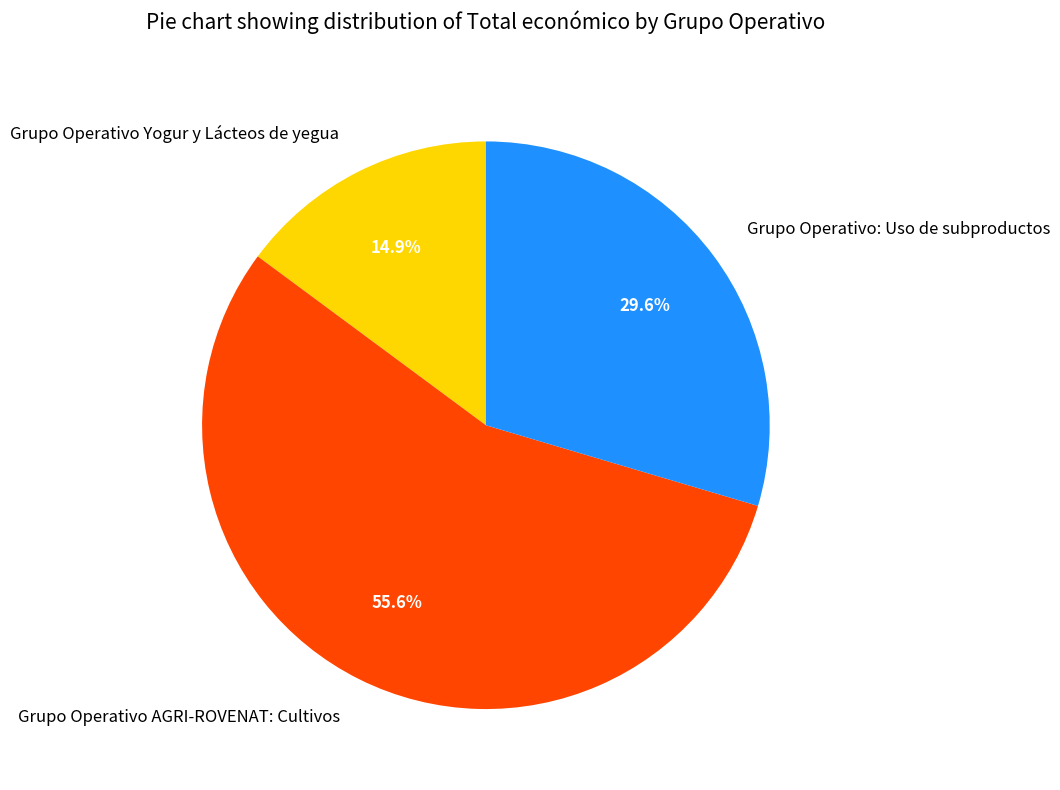

What is the smallest slice in the pie chart?

Grupo Operativo Yogur y Lácteos de yegua